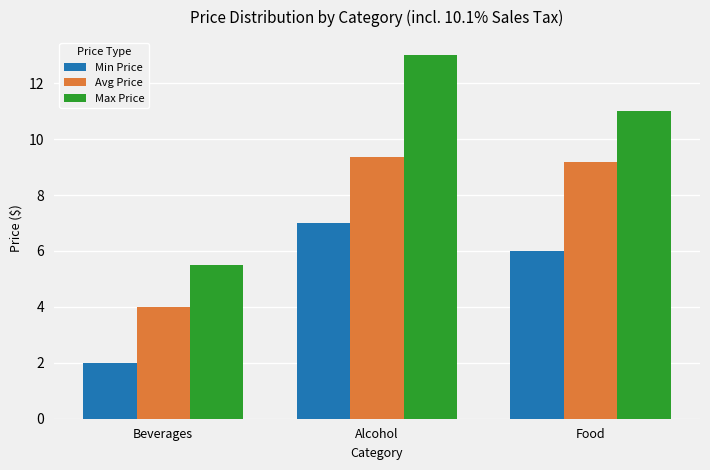

Between Beverages and Food, which series saw the biggest shift?

Max Price